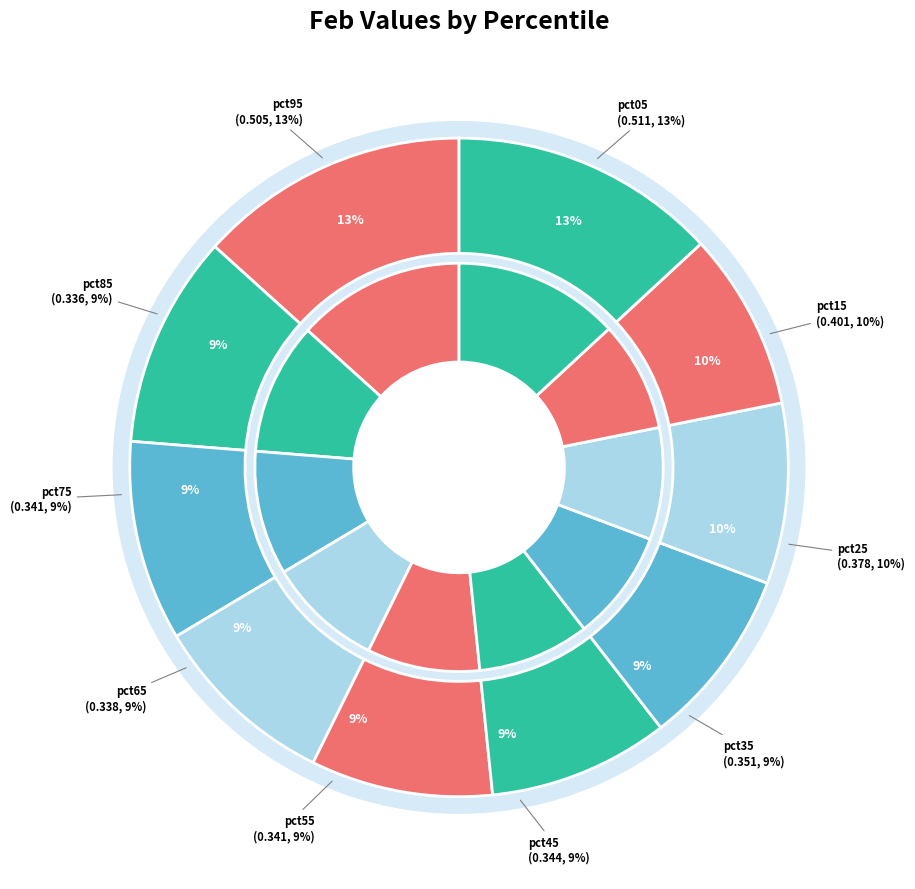

The pct15 slice represents 23% of the pie. True or false?

False